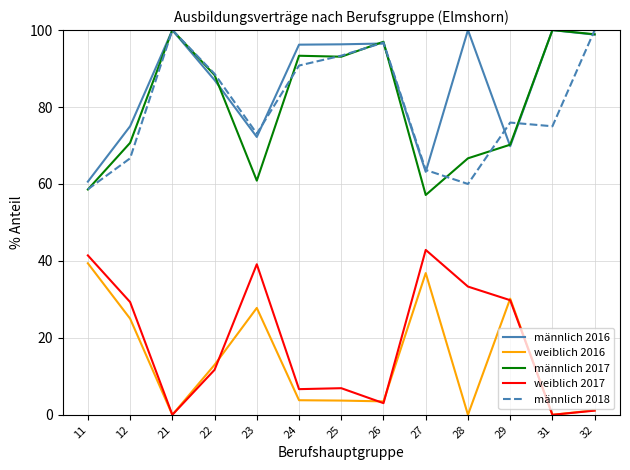

True or false: weiblich 2017 has more than 1 interior local peaks.

True